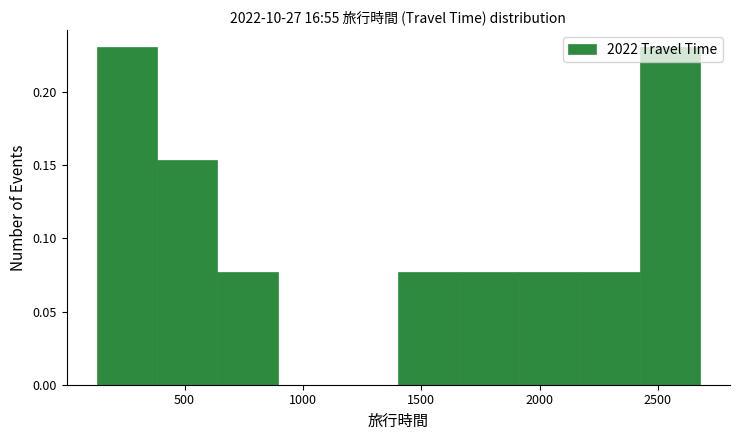

Reading left to right, transcribe this chart: for each bar, give the range it covers on the x-axis and its height. Neither the bar edges nor the heights are printed on the chart, so give them approximately, as read against the axes.

150 to 400: 0.230
400 to 650: 0.155
650 to 900: 0.075
900 to 1150: 0
1150 to 1400: 0
1400 to 1650: 0.075
1650 to 1900: 0.075
1900 to 2150: 0.075
2150 to 2400: 0.075
2400 to 2700: 0.230